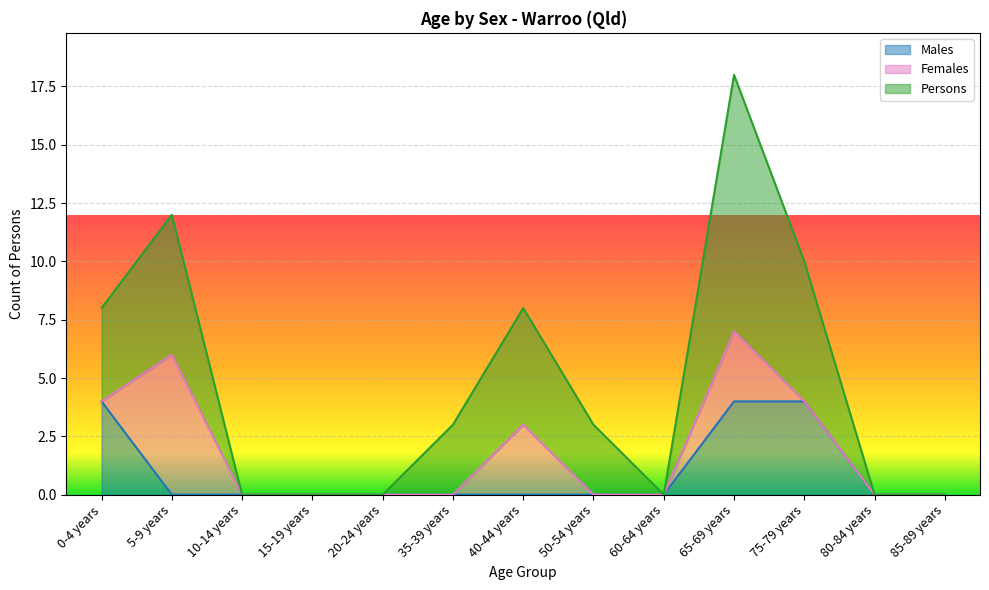

At which category is the sum across all series the highest?

65-69 years